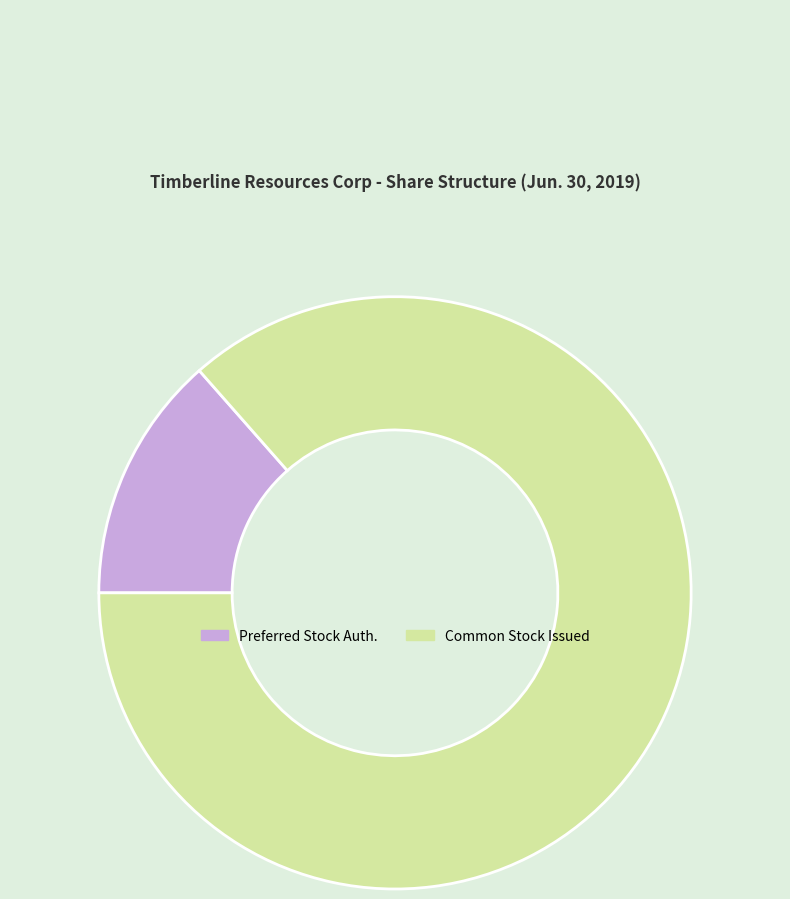

How many slices are in this pie chart?

2